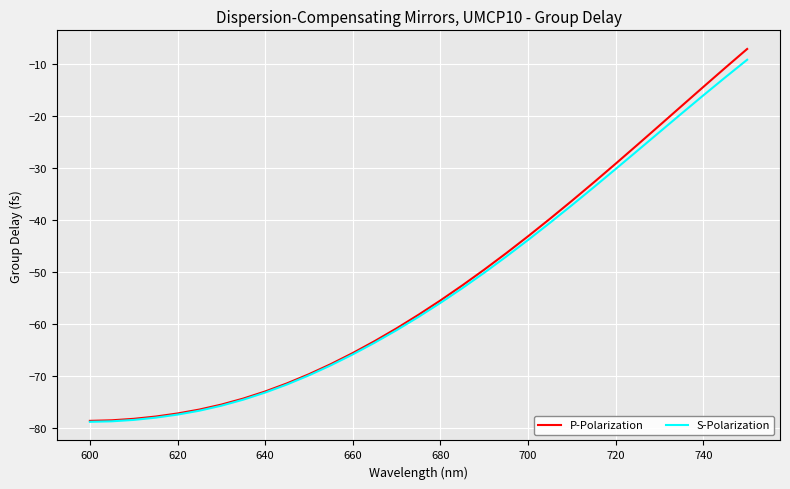

Which series has the largest range (max minus min)?

P-Polarization